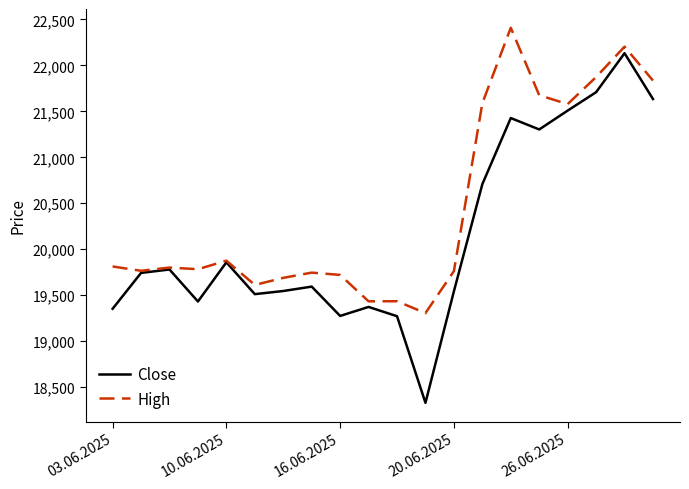

Rank the series by their average value, from lowest to highest.

Close, High